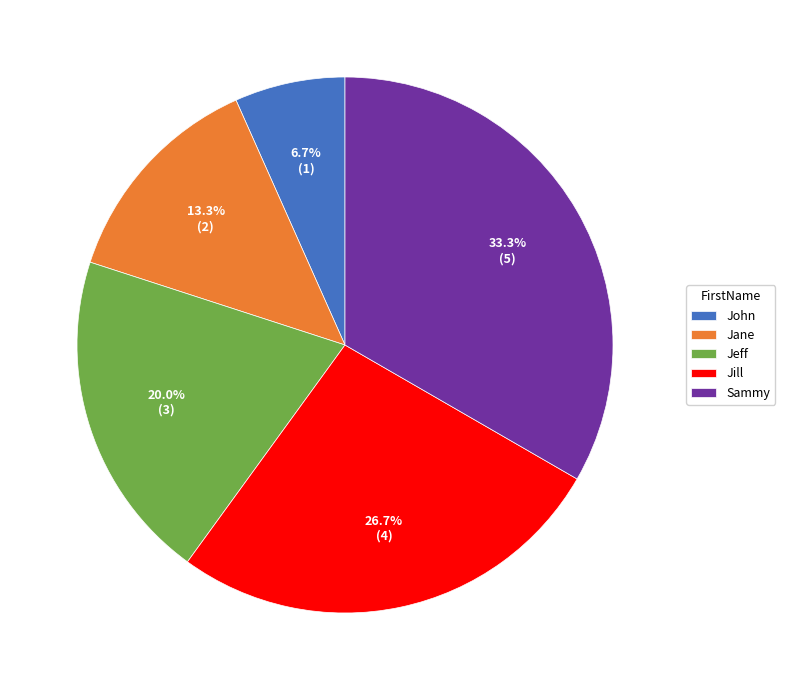

Which slice is the smallest?

John